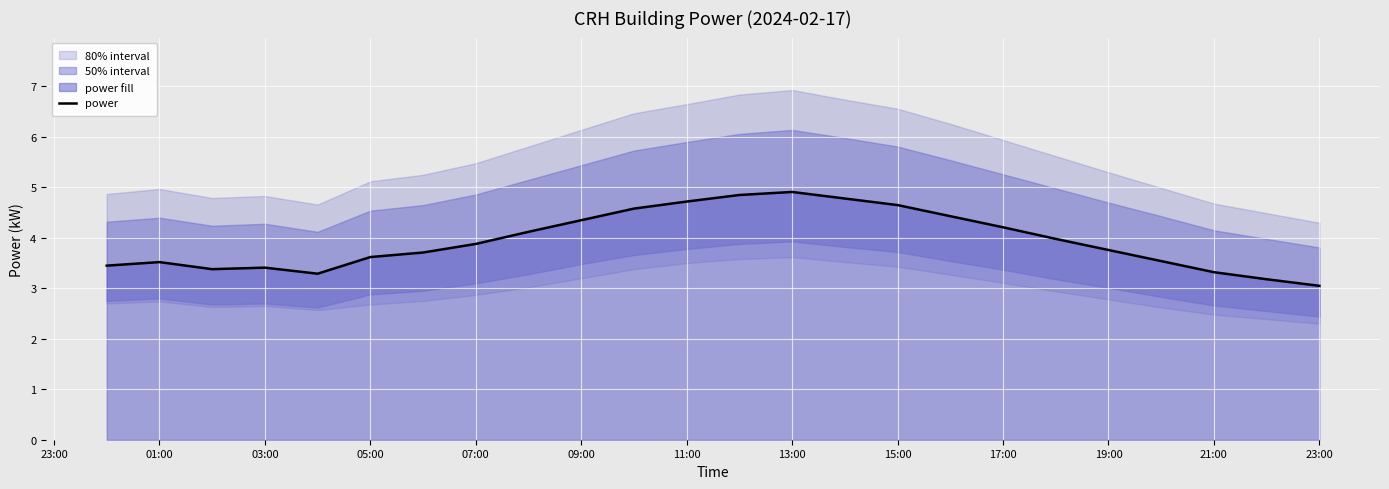

What is the minimum value shown in the chart?

3.0